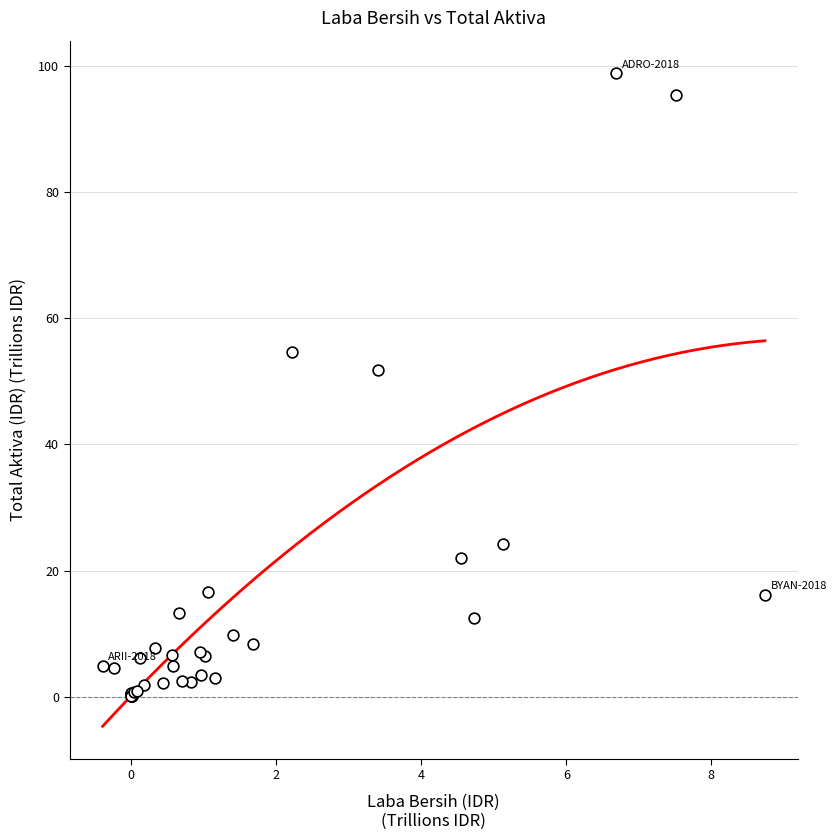

What Y value in the scatter plot is closest to 49?

51.8